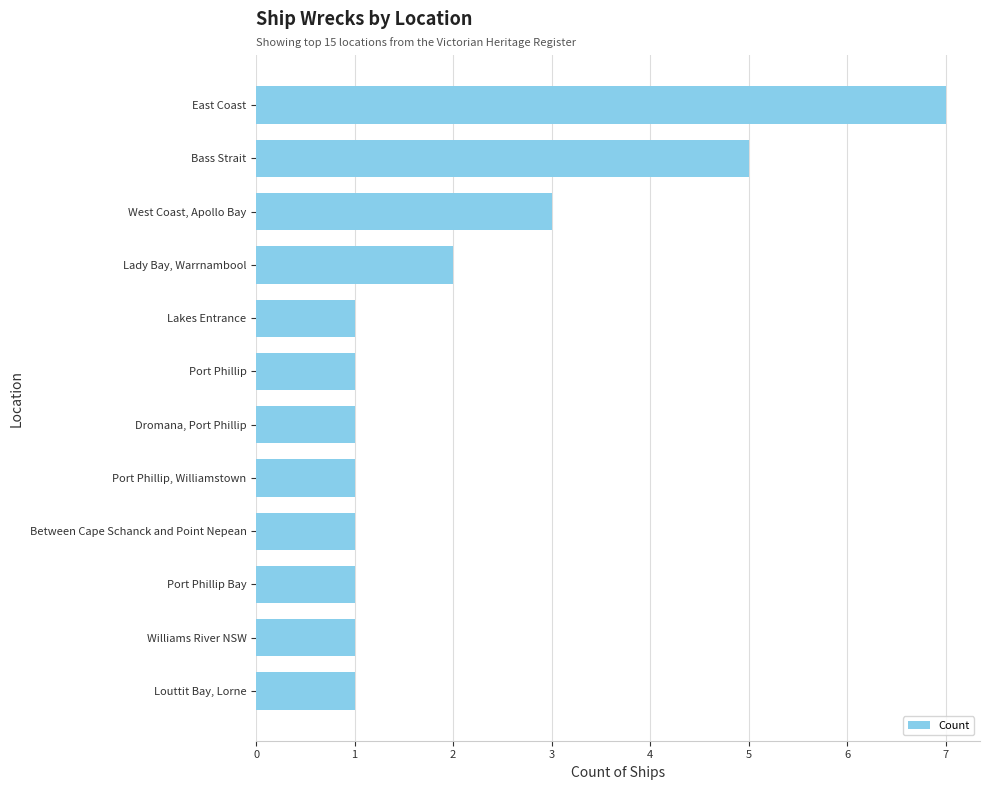

Which label corresponds to the largest value in the chart?

East Coast